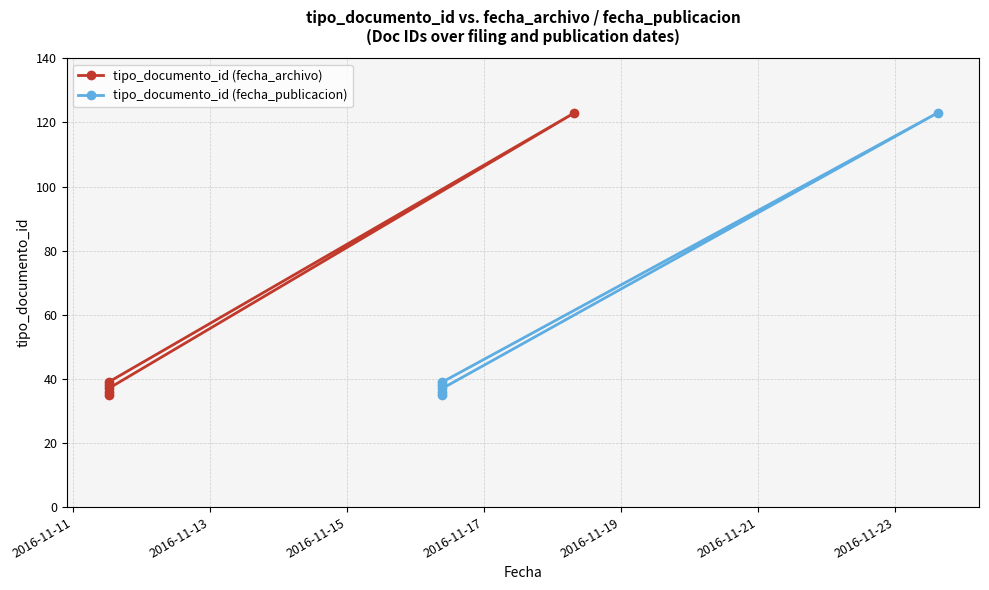

Count the number of data series in this chart.

2